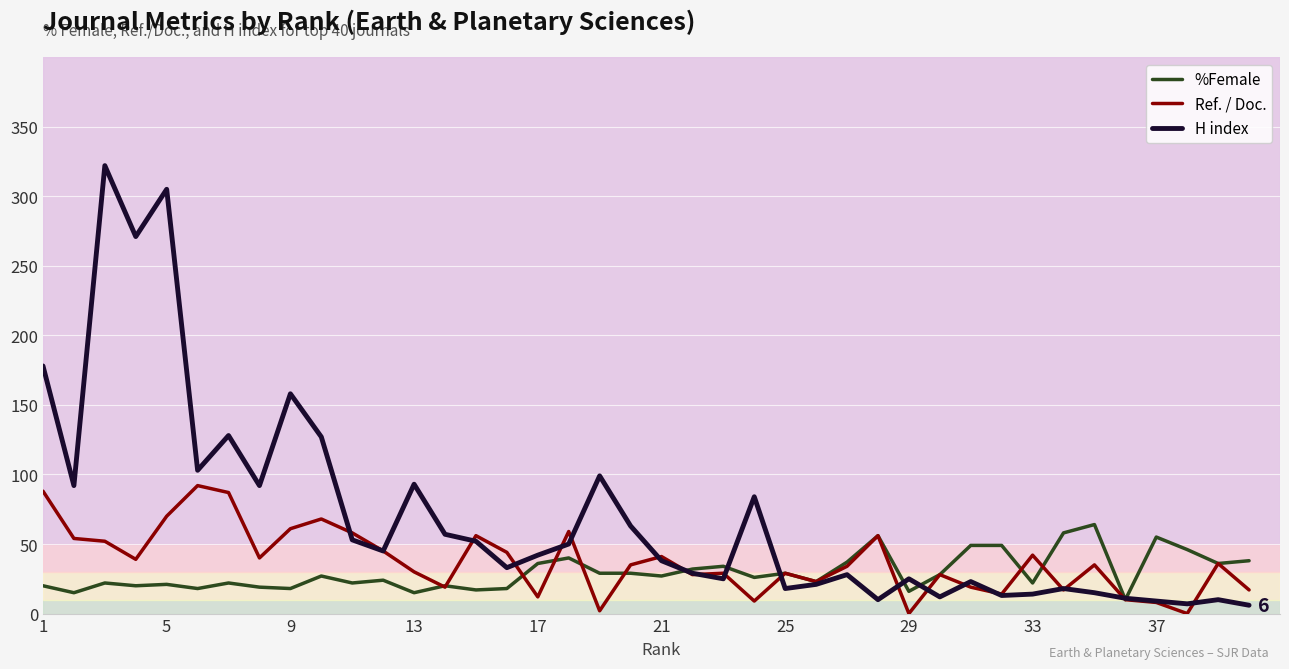

What is the maximum value for Ref. / Doc.?

92